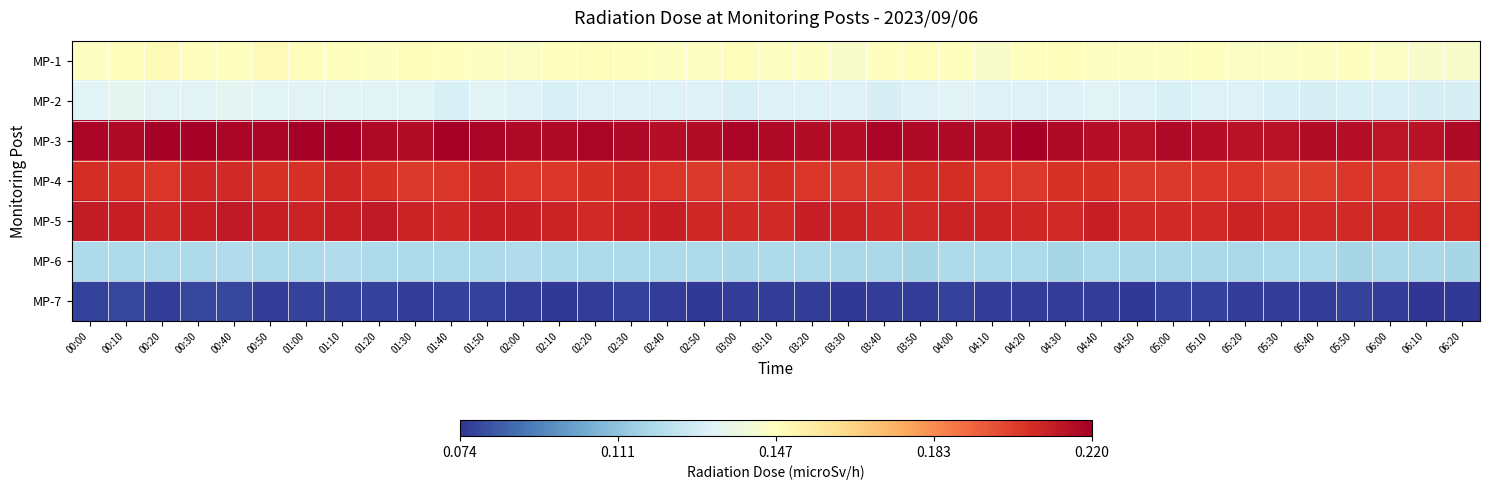

Which series has the largest total across all categories?

MP-3